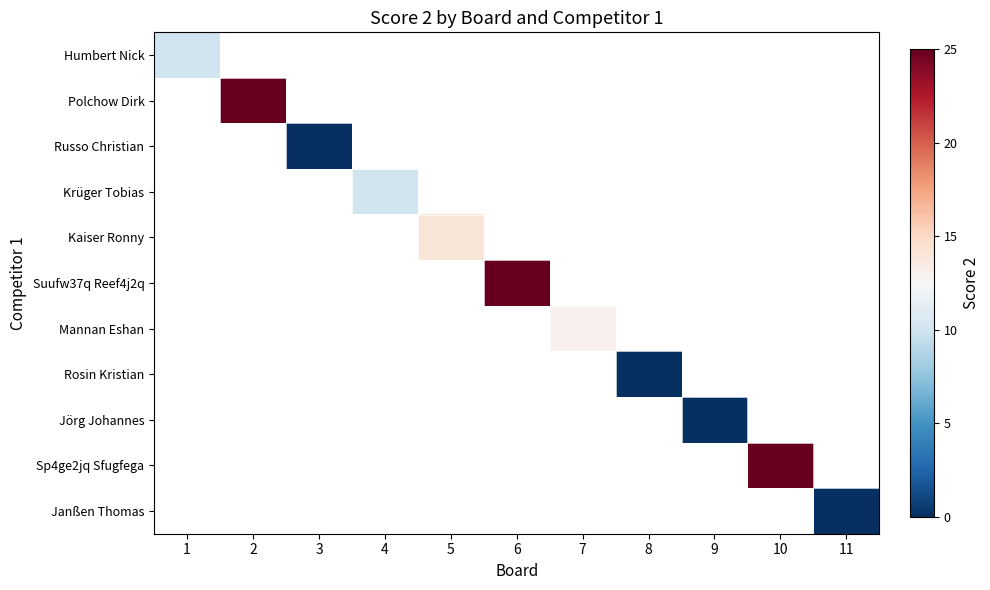

Which label corresponds to the largest value in the chart?

2